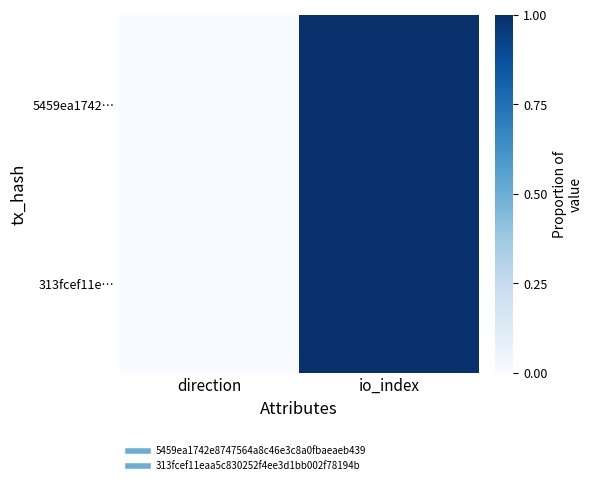

How many data points does each series have?

2